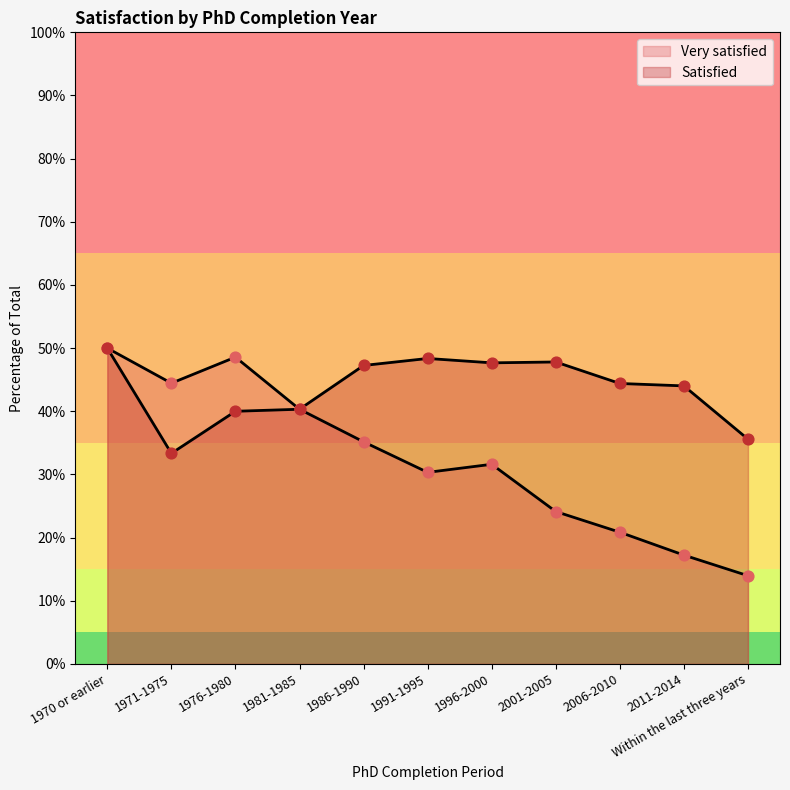

At how many categories does at least one series exceed 0?

11